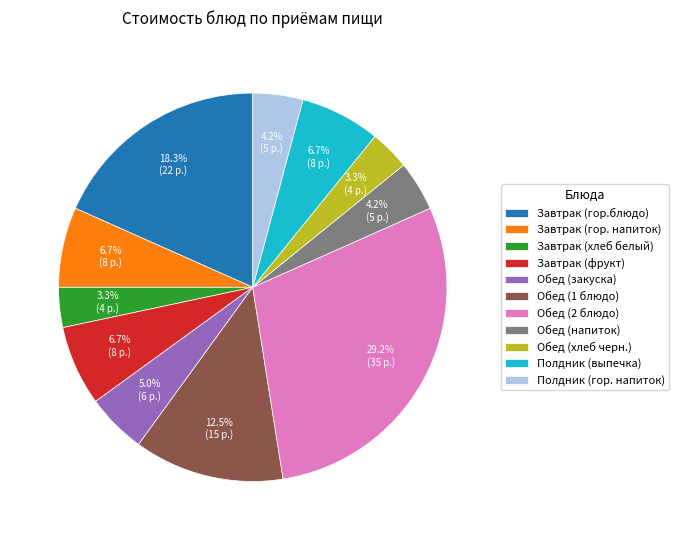

What is the ratio of the value at Обед (напиток) to the value at Обед (закуска)?

0.8